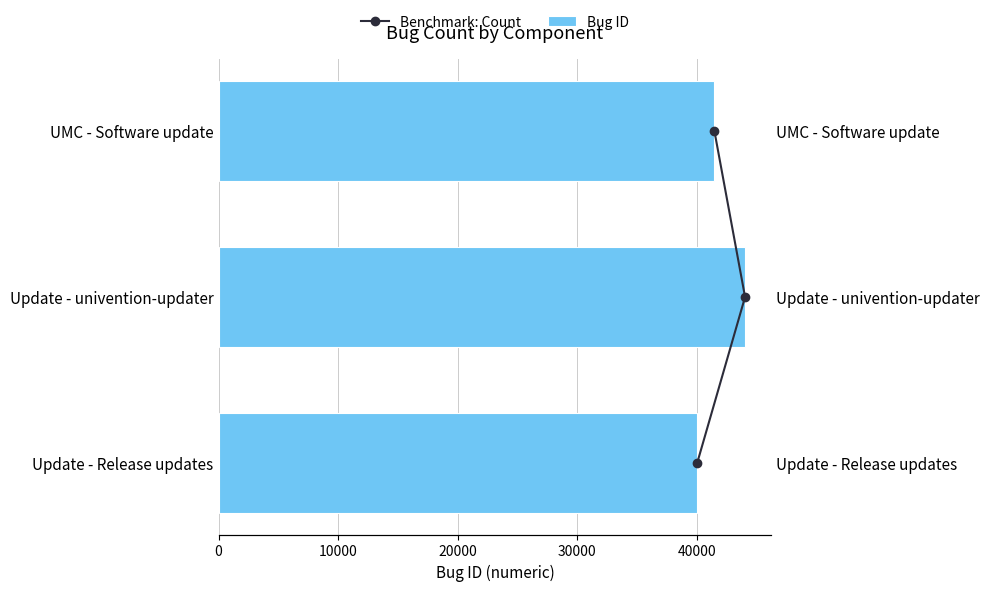

What are all the series names shown in the legend?

Benchmark: Count, Bug ID